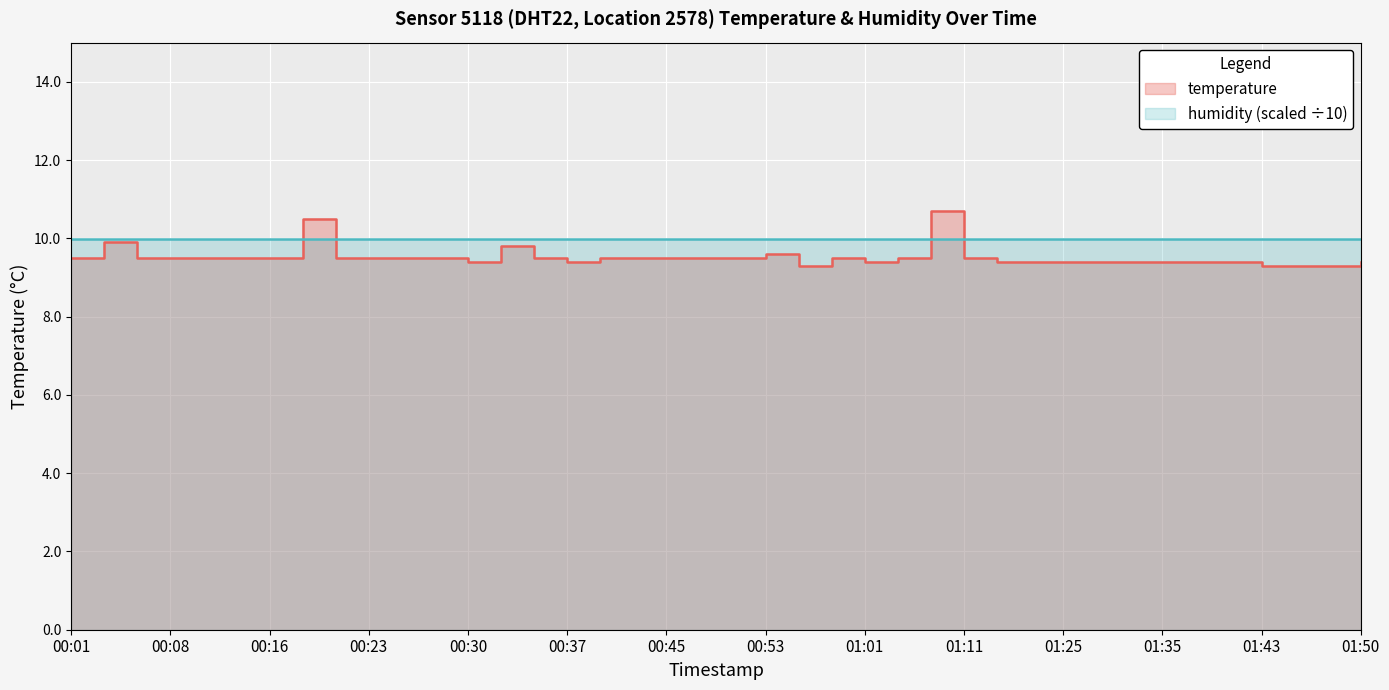

Approximately how many times larger is the value at 00:50 compared to 01:03?

1.0